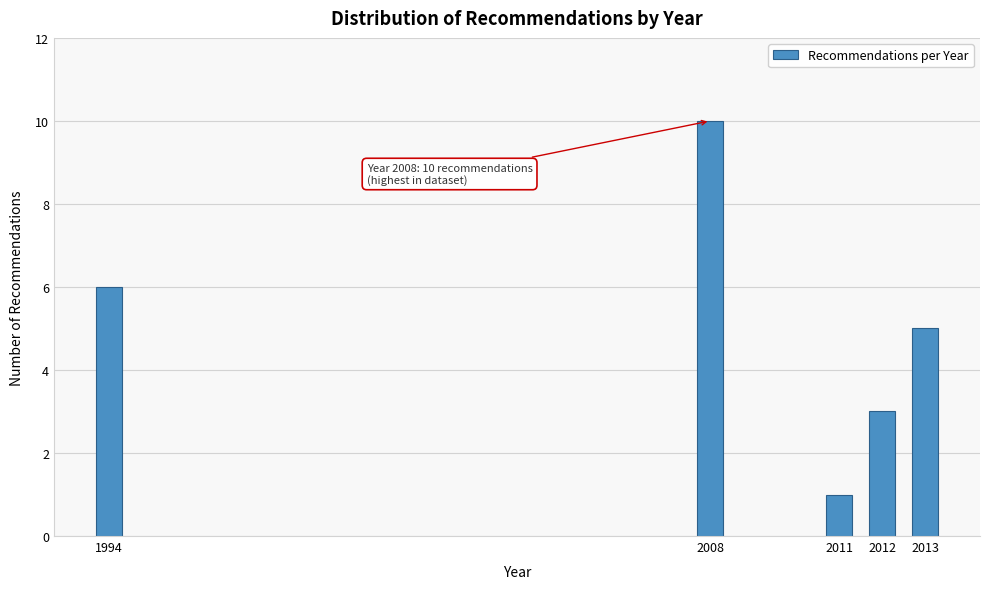

Reading left to right, what are all the values shown in this chart?

6	10	1	3	5